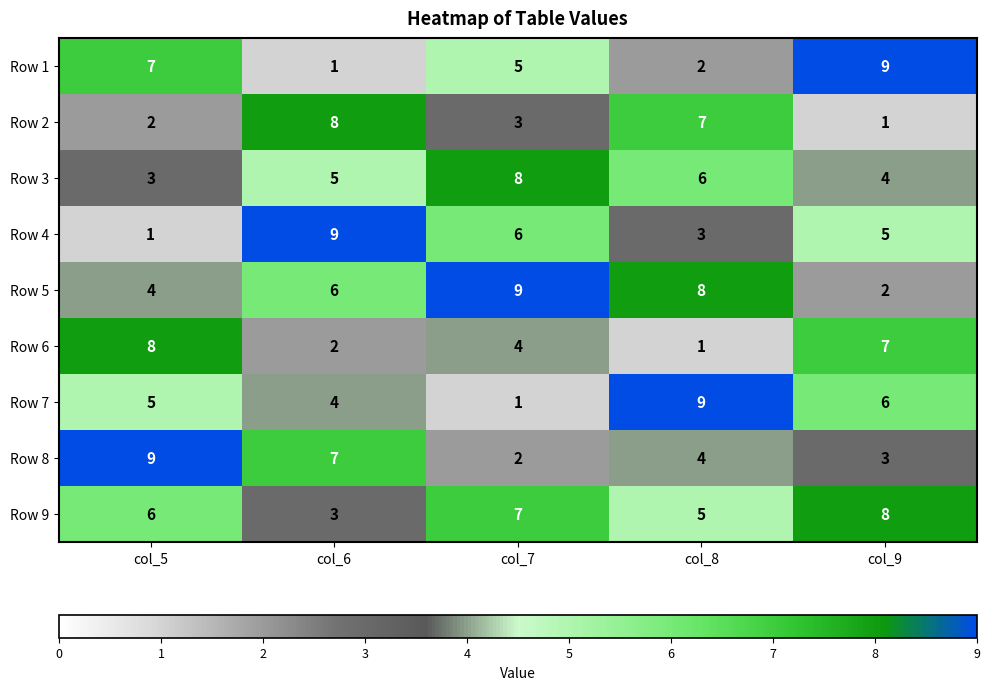

What is the difference between the maximum and minimum values in the Row 2 series?

7